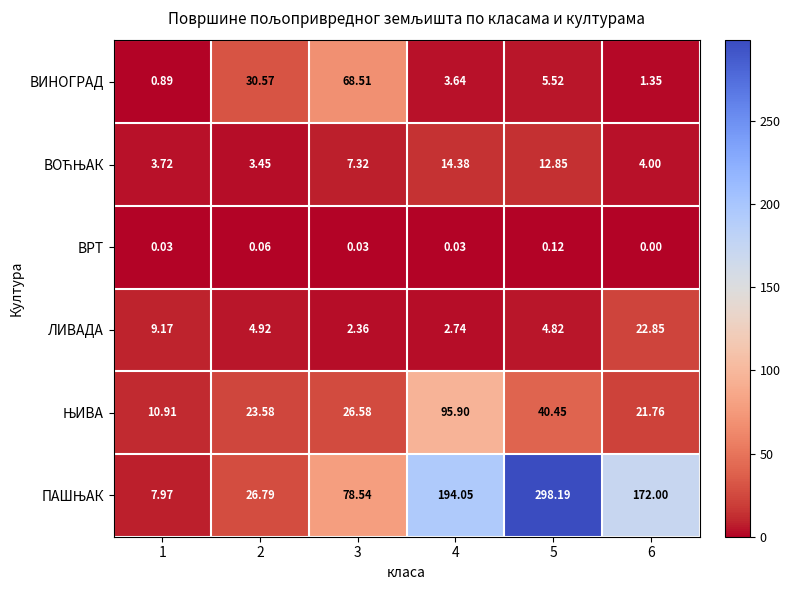

How many distinct data groups are displayed?

6